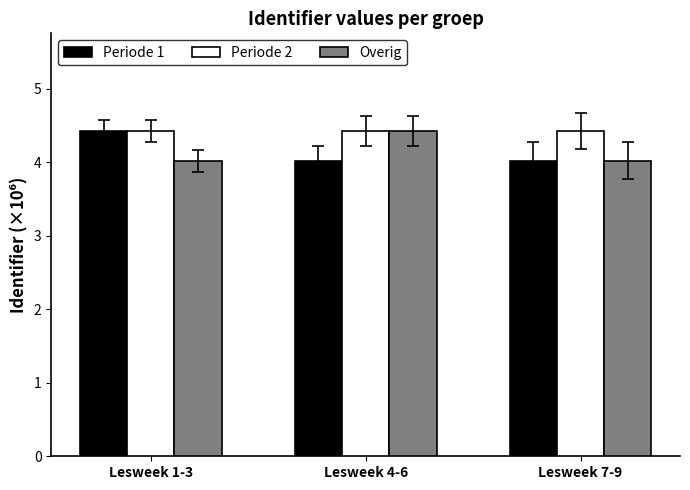

What is the value of the Periode 1 bar at the 3rd from the left?

4.0